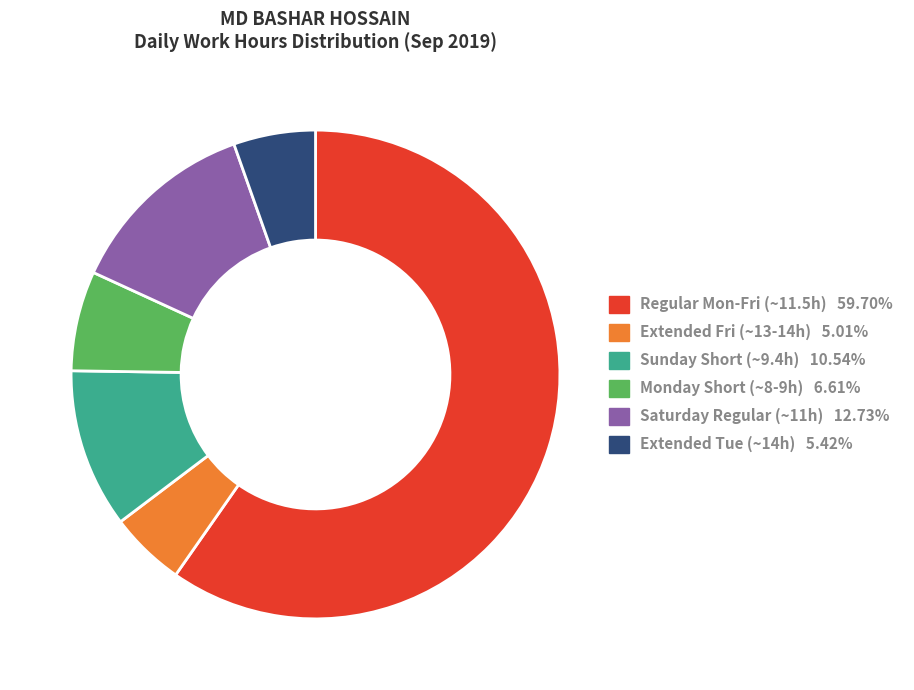

Is there a majority slice in this chart?

Yes